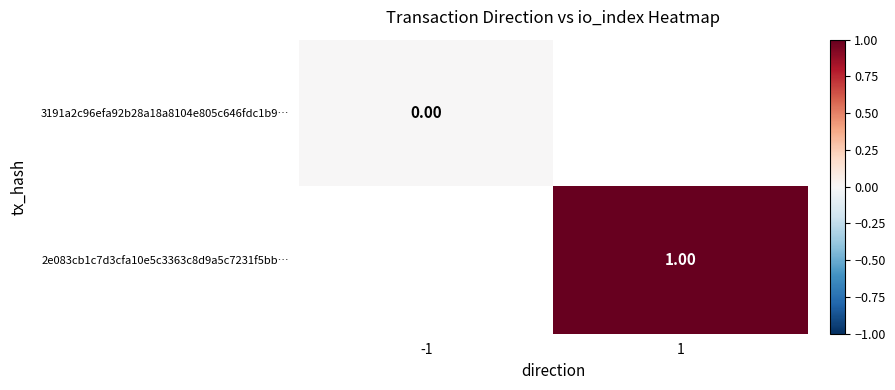

At 1, list the series in order from largest to smallest.

3191a2c96efa92b28a18a8104e805c646fdc1b9…, 2e083cb1c7d3cfa10e5c3363c8d9a5c7231f5bb…